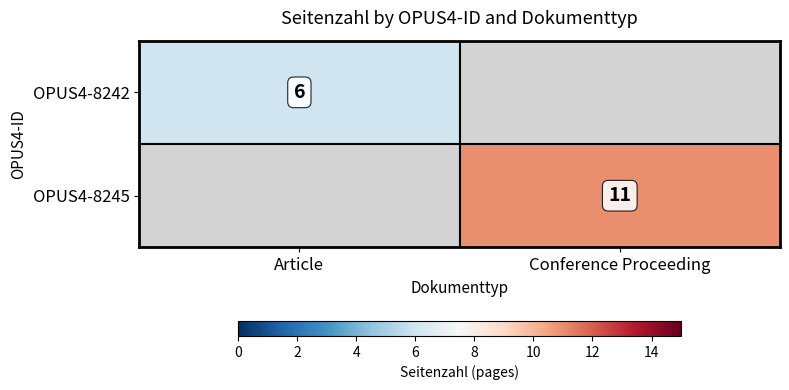

At which category does the chart reach its peak across all series?

Conference Proceeding